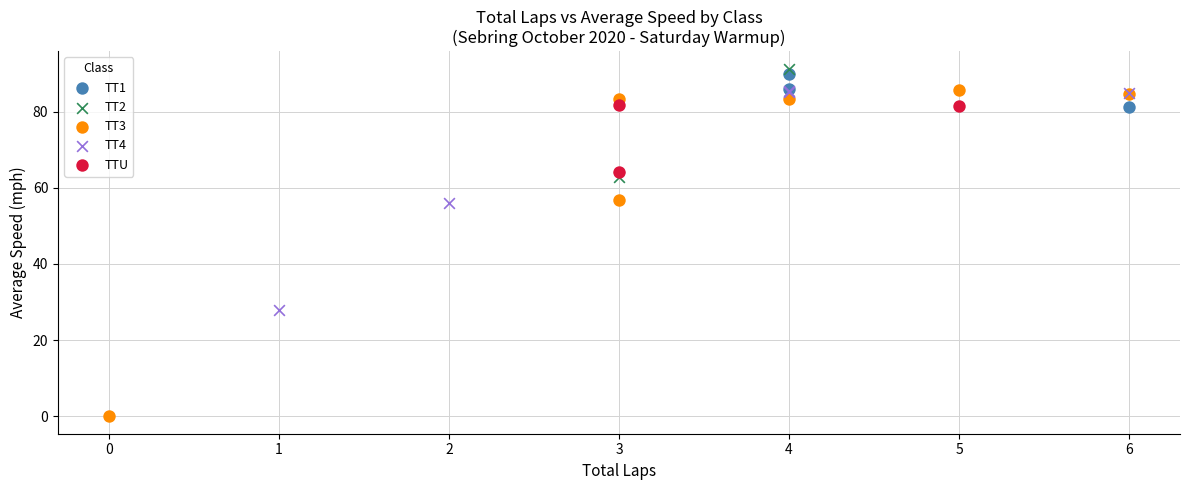

What are all the series names shown in the legend?

TT1, TT2, TT3, TT4, TTU